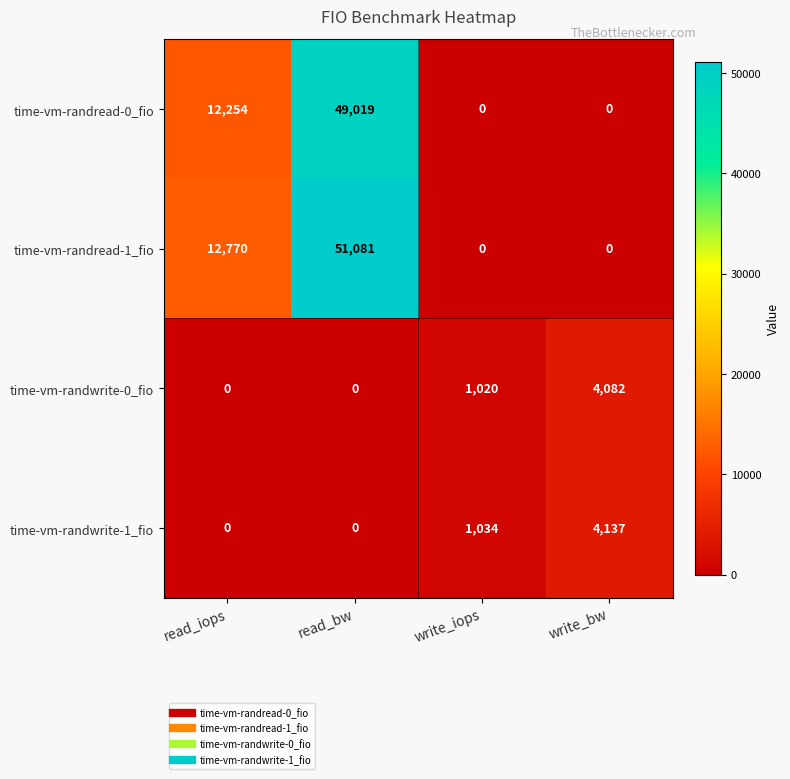

The time-vm-randwrite-1_fio series shows 4137 at write_bw. True or false?

True